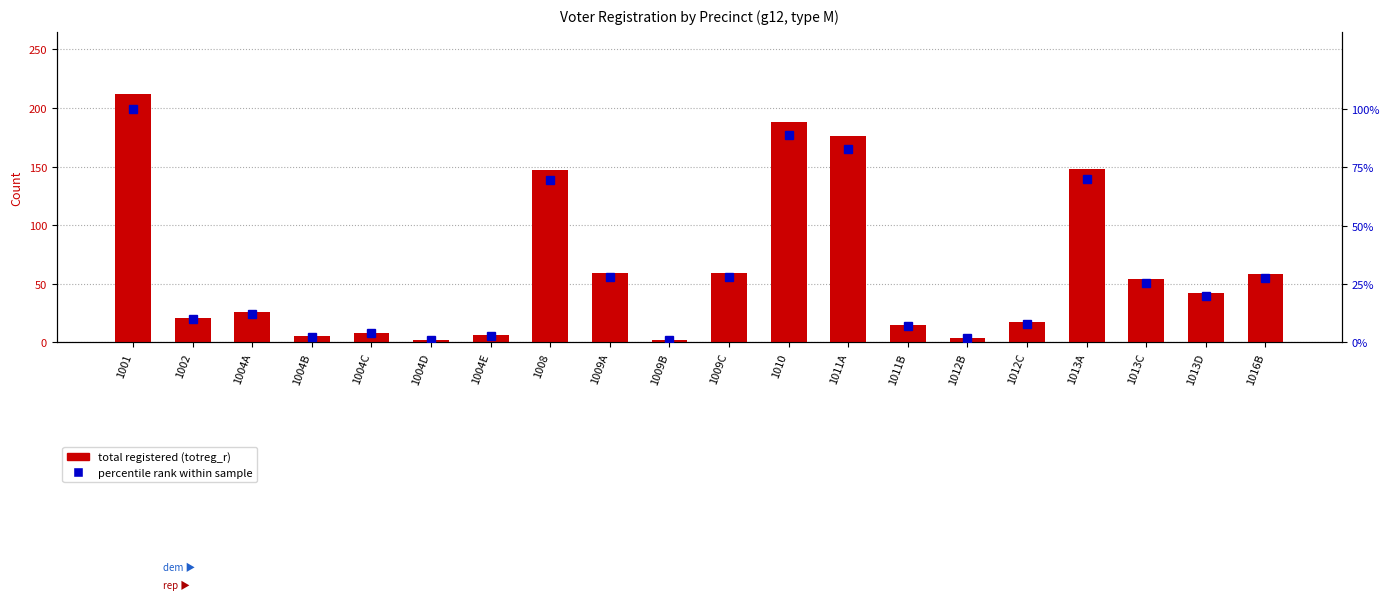

What is the sum of all total registered values?

1249.0